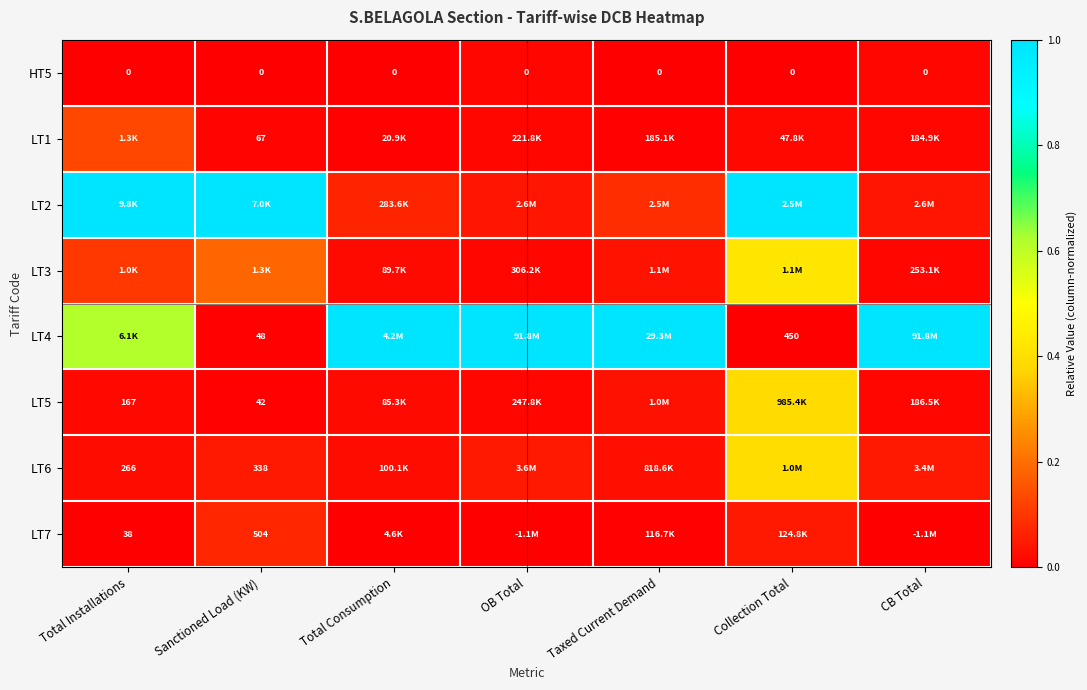

Which series has the largest total across all categories?

LT4